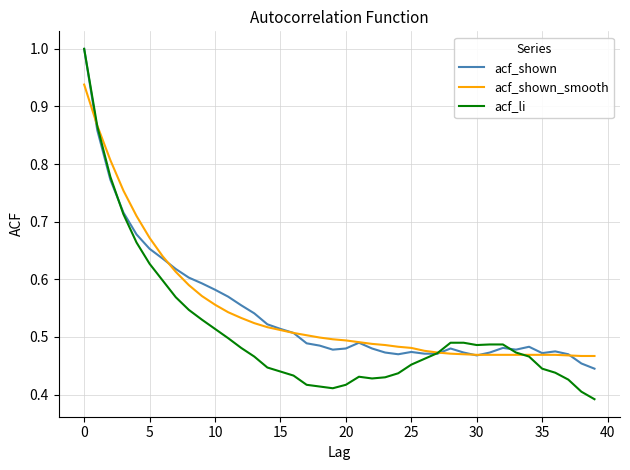

Does the chart have visible grid lines?

Yes